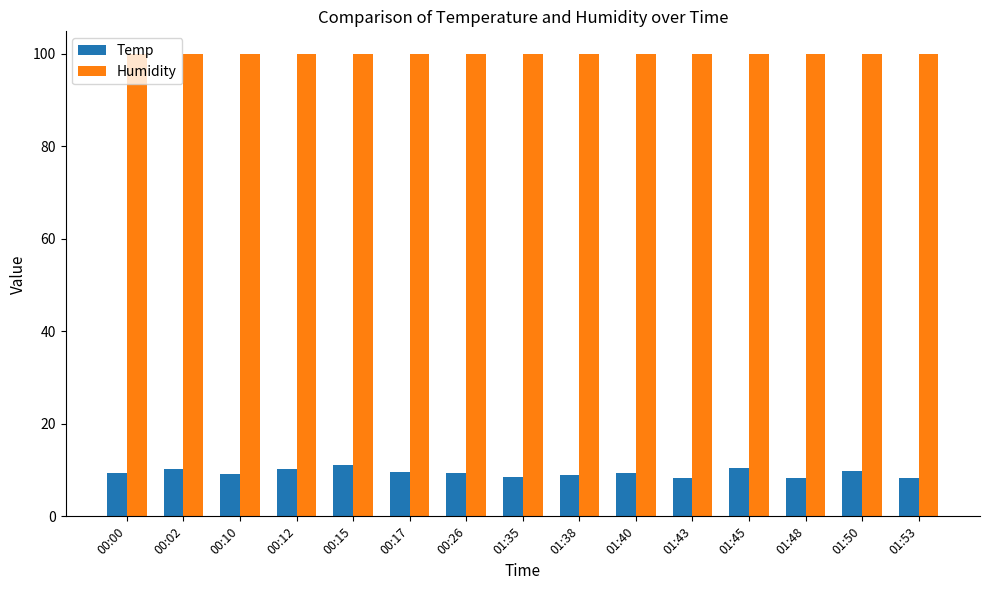

What is the sum of the Humidity values at 01:50 and 01:43?

199.8